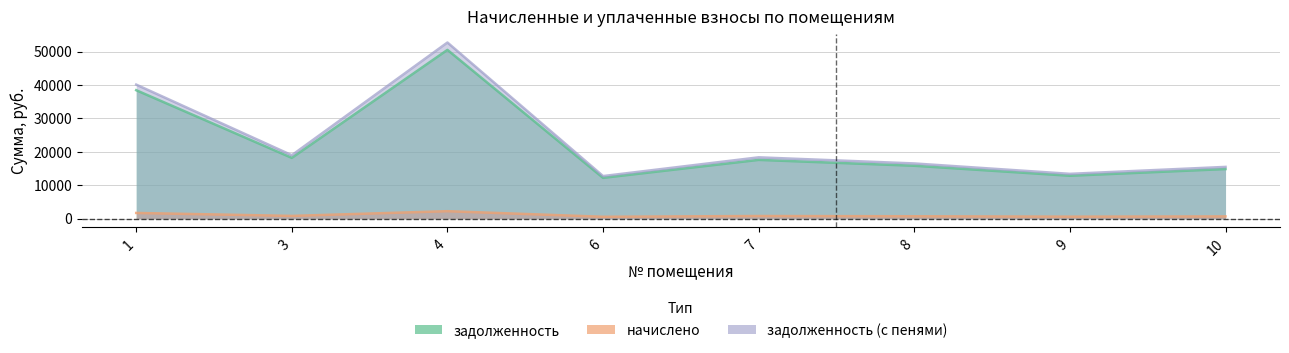

Where is the first local maximum for задолженность (с пенями)?

4